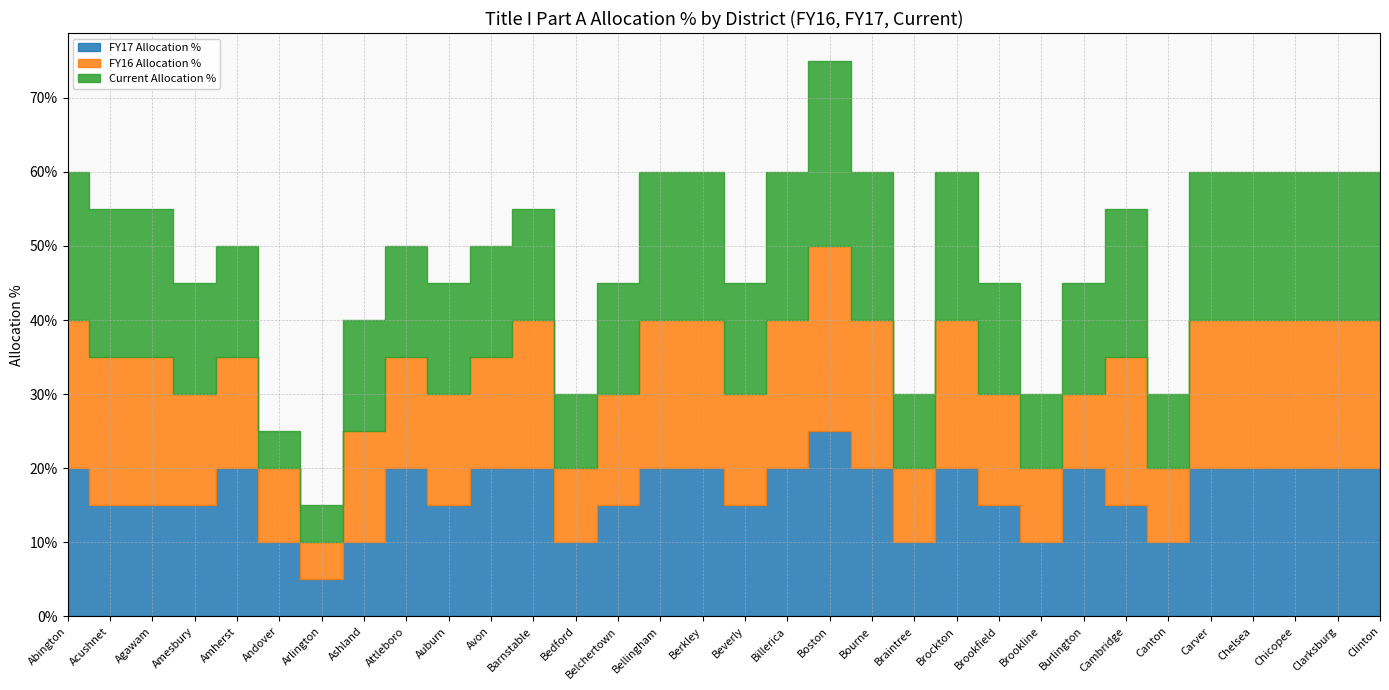

At which category does FY16 Allocation % reach its first local peak?

Barnstable